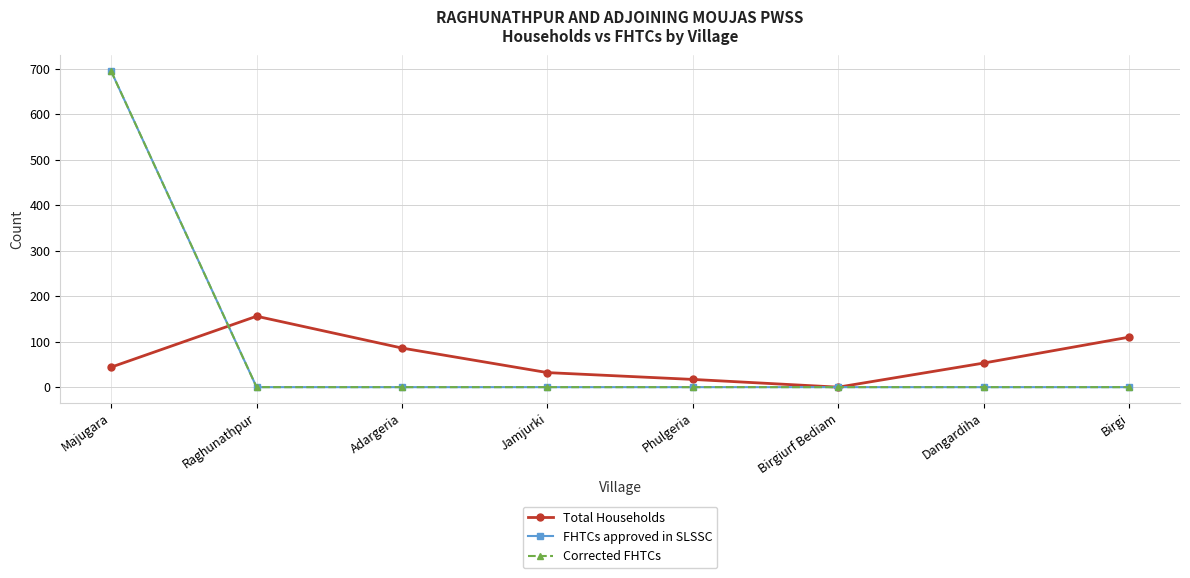

Does the chart have visible grid lines?

Yes